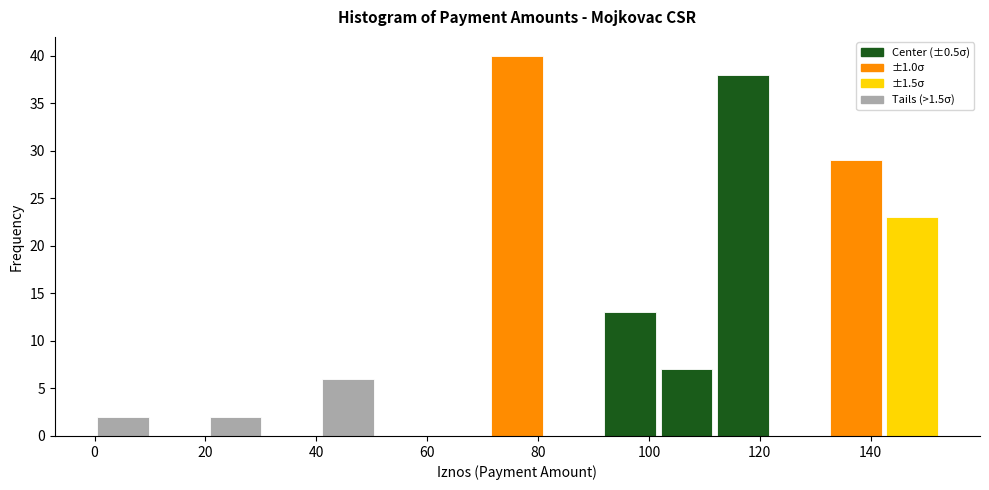

Over which range of the x-axis is the bar tallest?

72 to 82